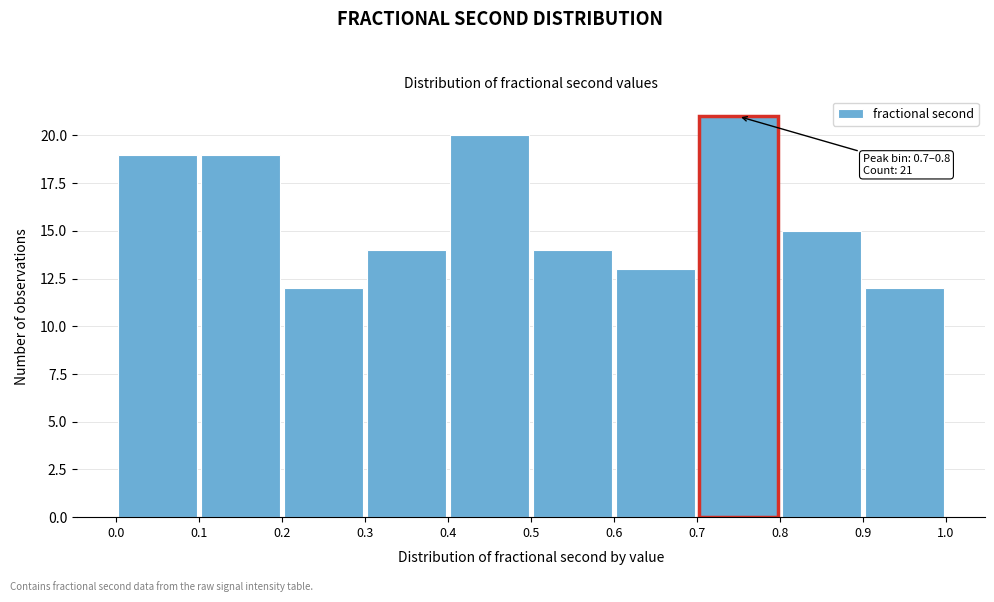

Over which range of the x-axis is the bar tallest?

0.7 to 0.8